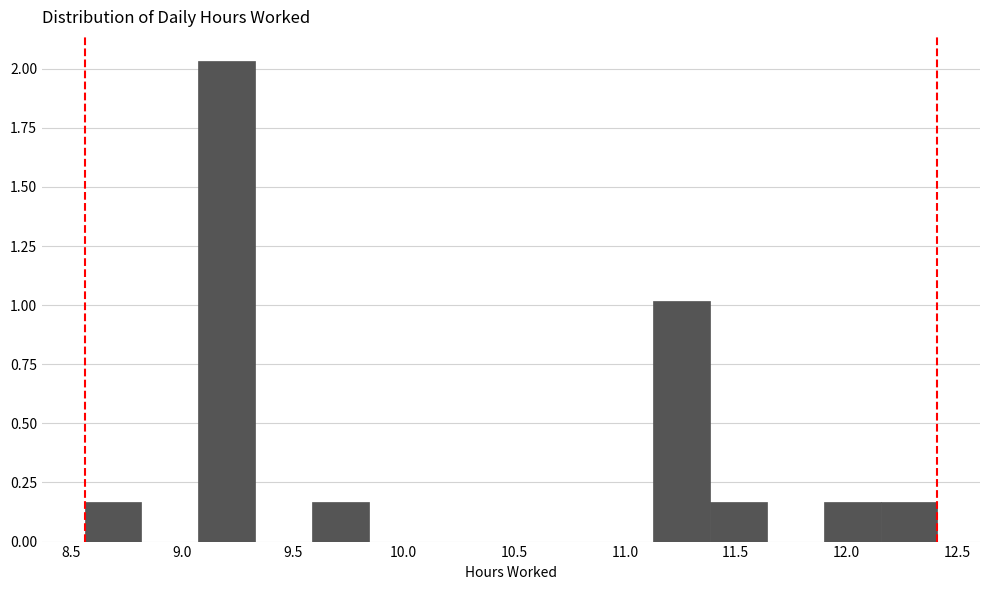

What is the height of the bar covering 11.15 to 11.40 on the x-axis? Neither the bar edges nor the heights are printed on the chart, so give them approximately, as read against the axes.

1.00